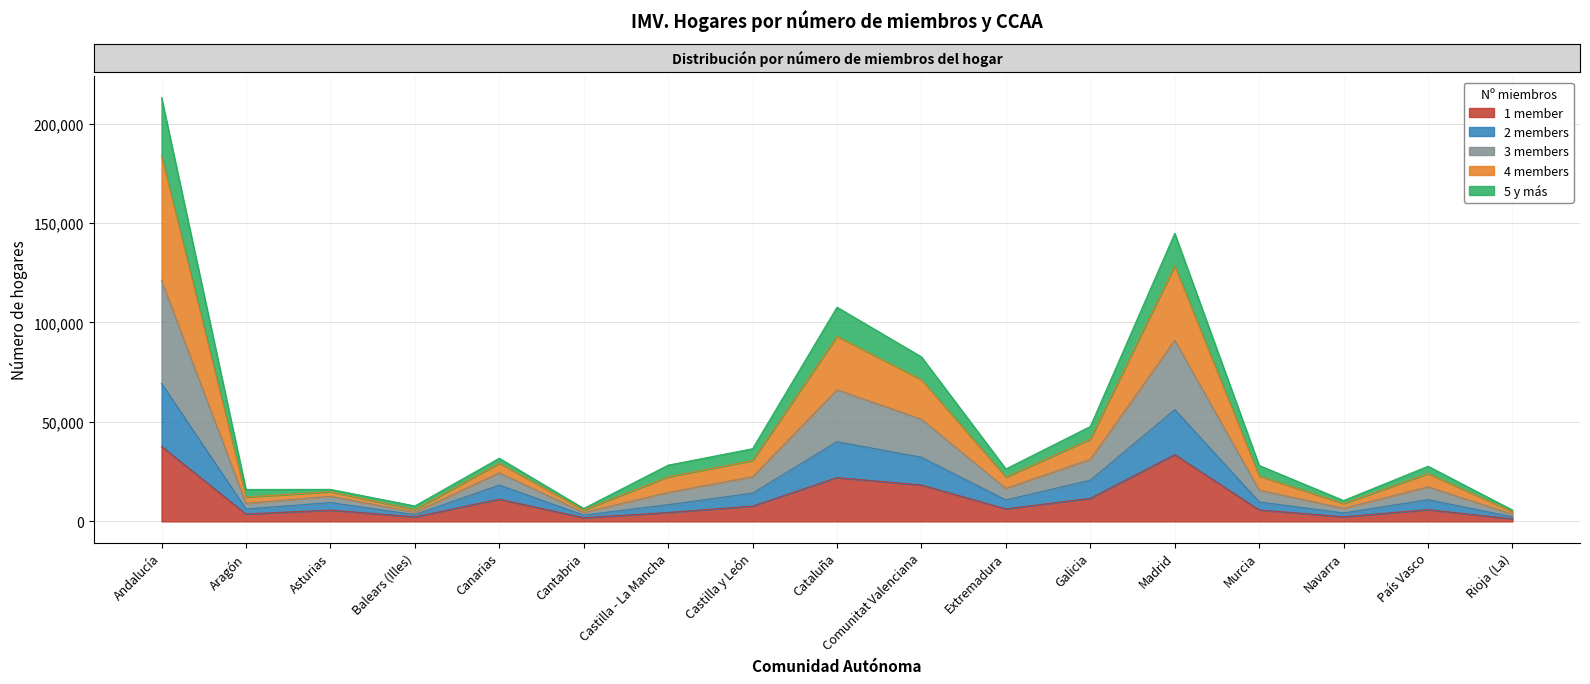

At which category is the sum across all series the highest?

Andalucía